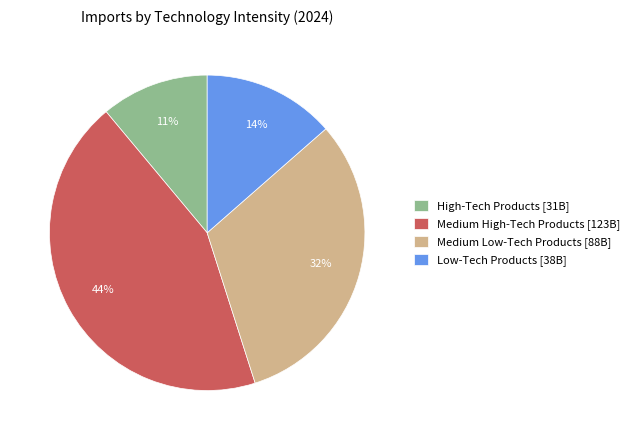

Count the number of slices in the pie.

4